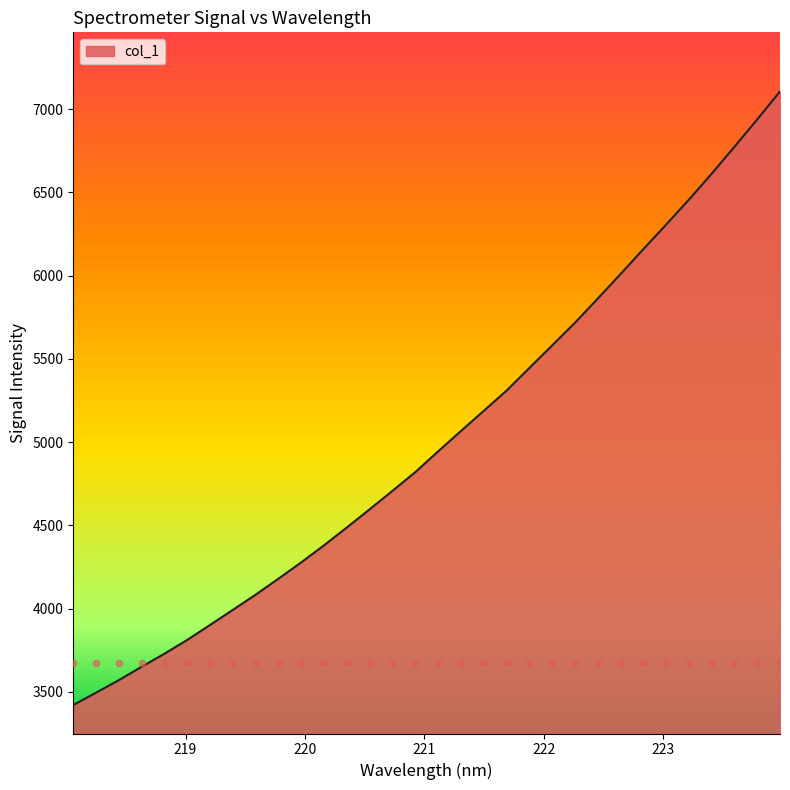

What is the change in value from 219.3979 to 220.5444?

+604.6